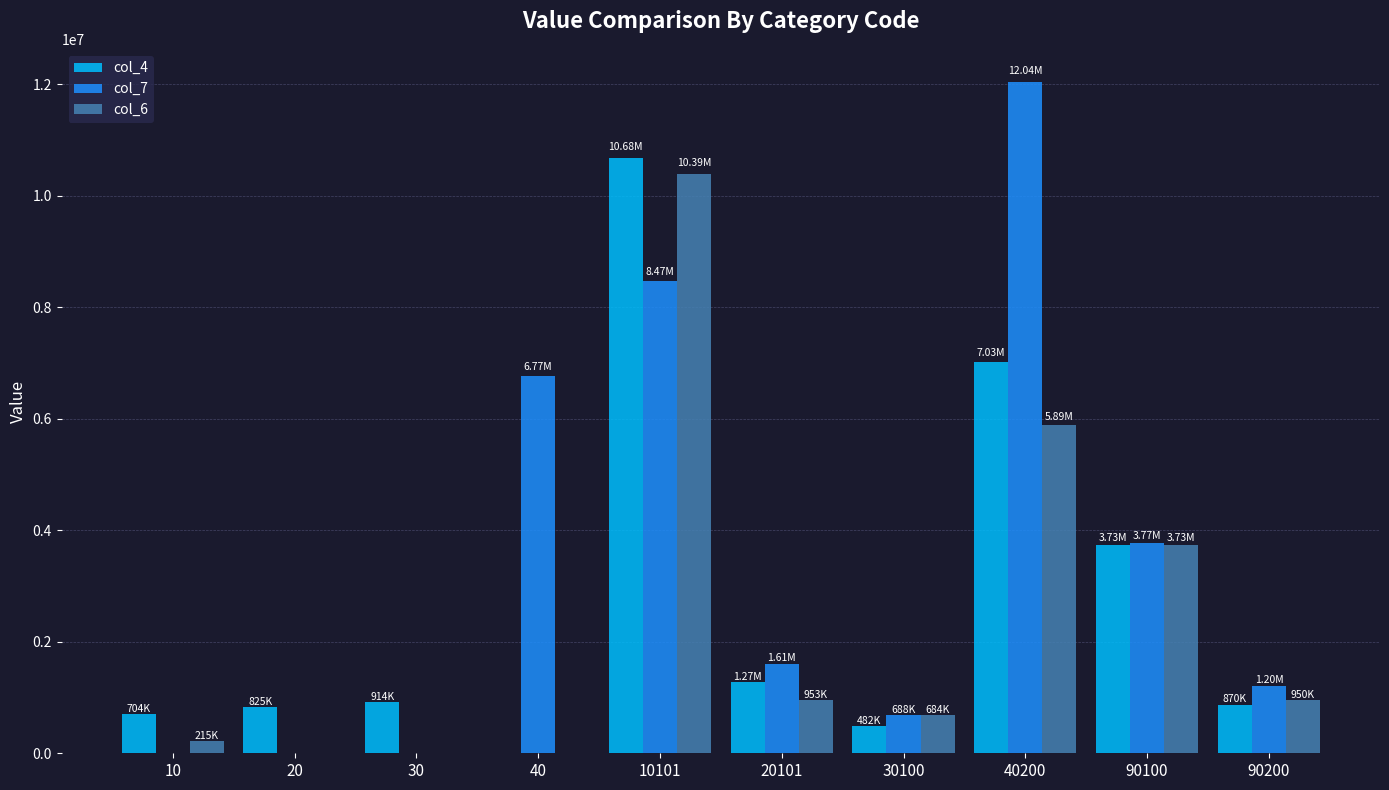

Is the value of col_4 at 10 greater than the value of col_7 at 40200?

No